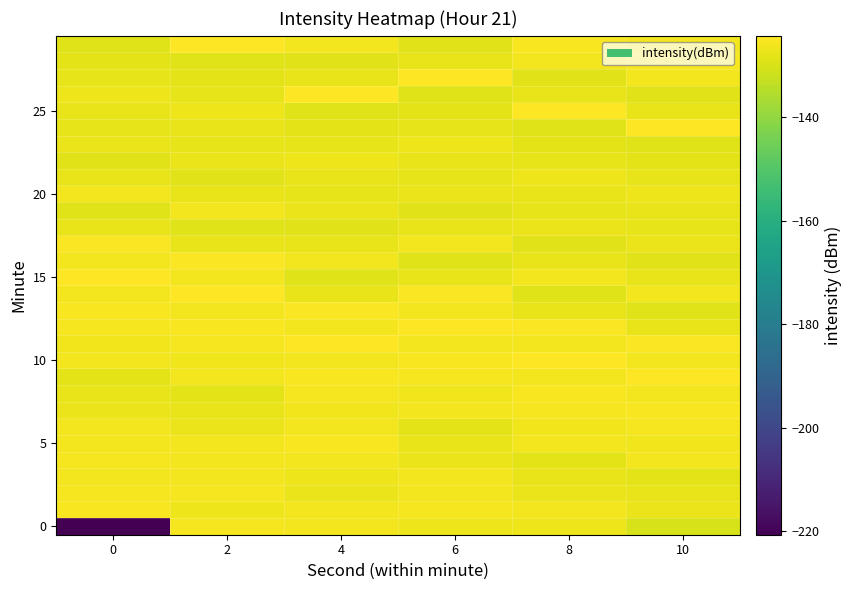

What is the maximum value shown in the chart?

-124.3